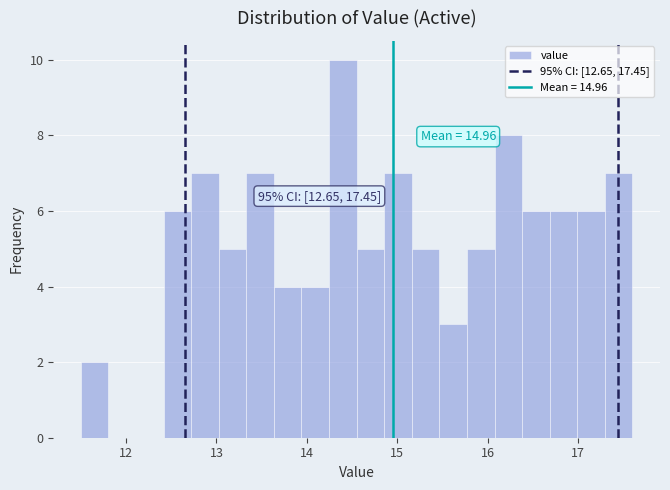

Around what value on the x-axis is the tallest bar? Give the approximate position of its centre, as read against the axis.

14.4